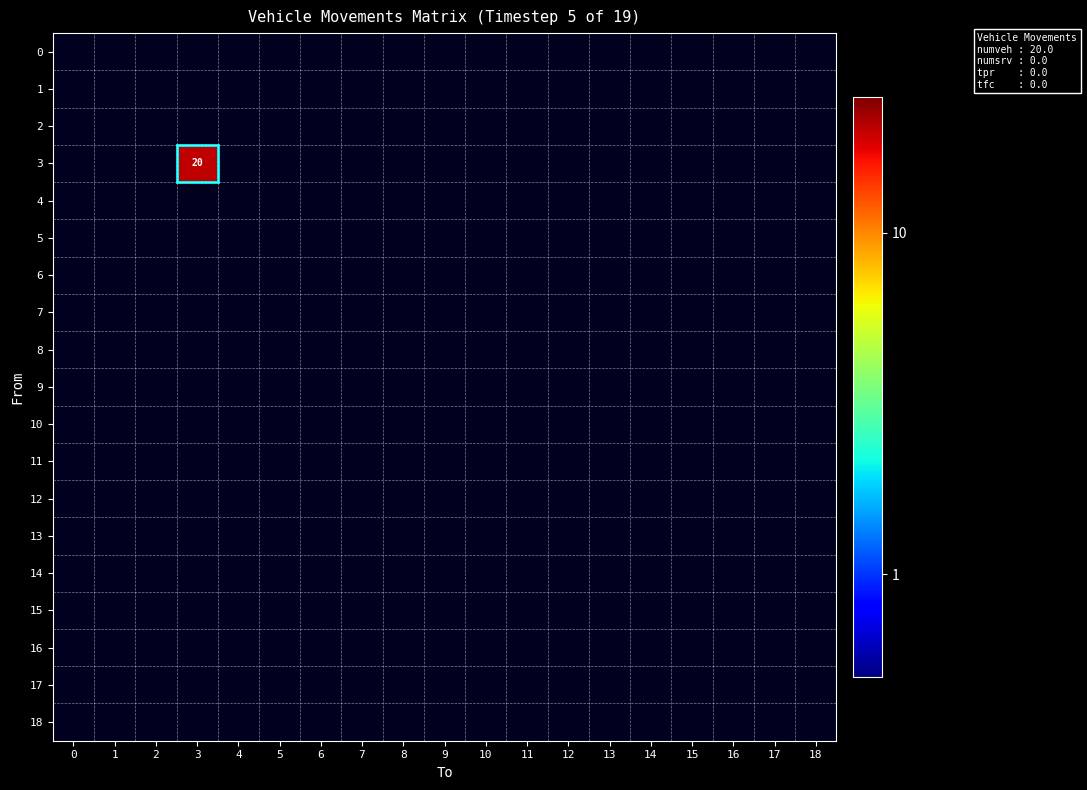

Between 18 and 5, which is larger?

5